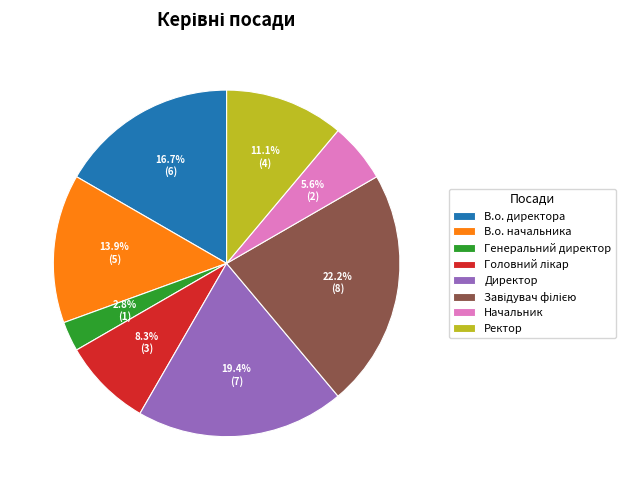

What portion of the pie excludes Генеральний директор?

97.2%